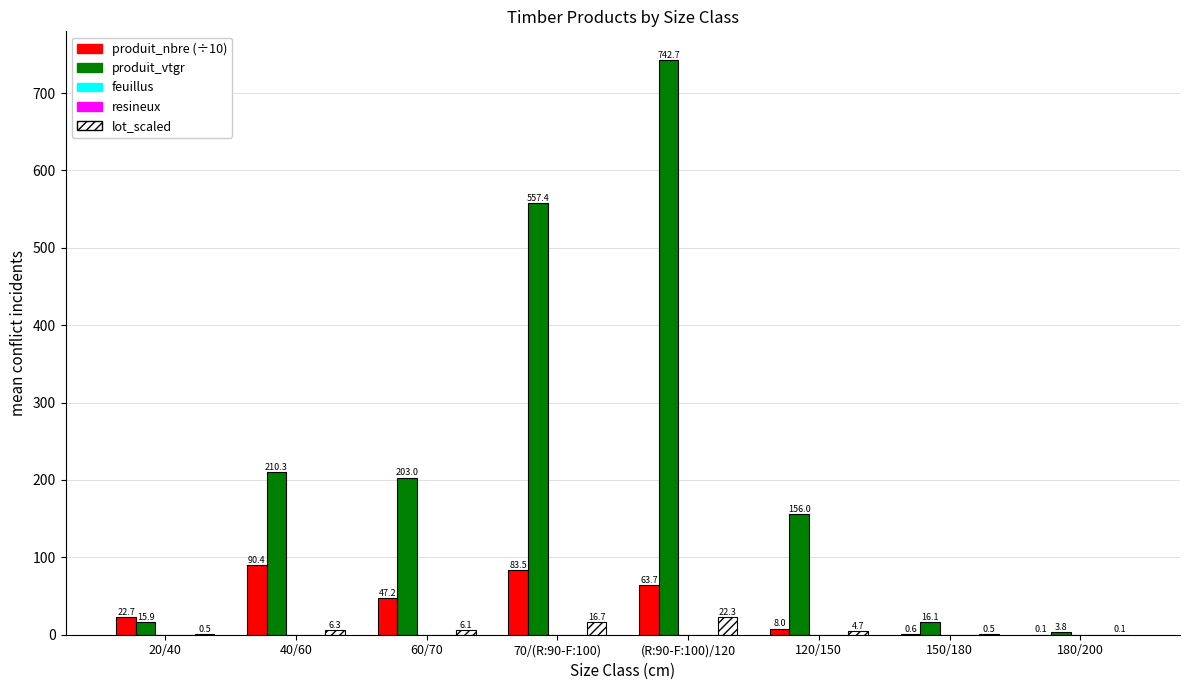

True or false: produit_nbre (÷10) has a value of 8.0 at 120/150.

True